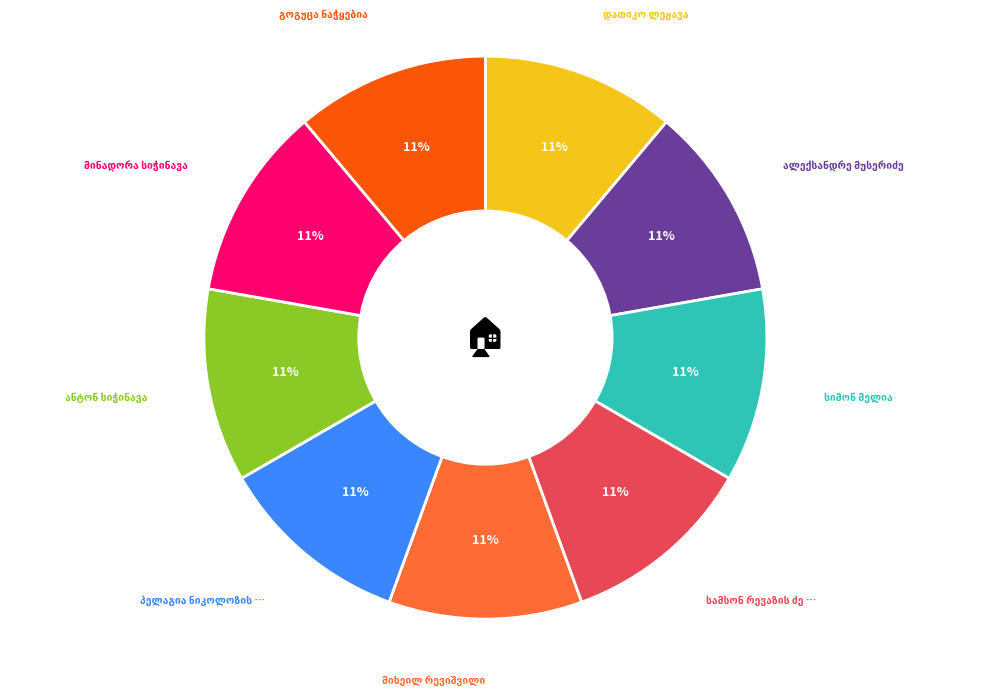

Is there a majority slice in this chart?

No